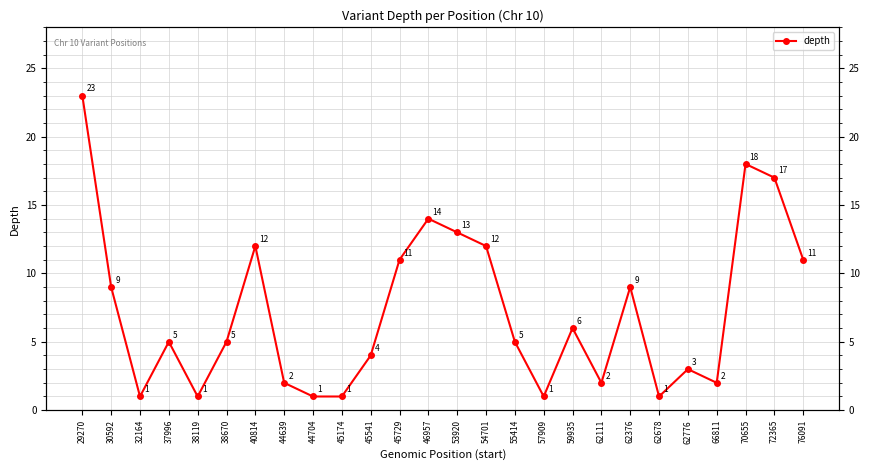

How many values exceed 5?

12